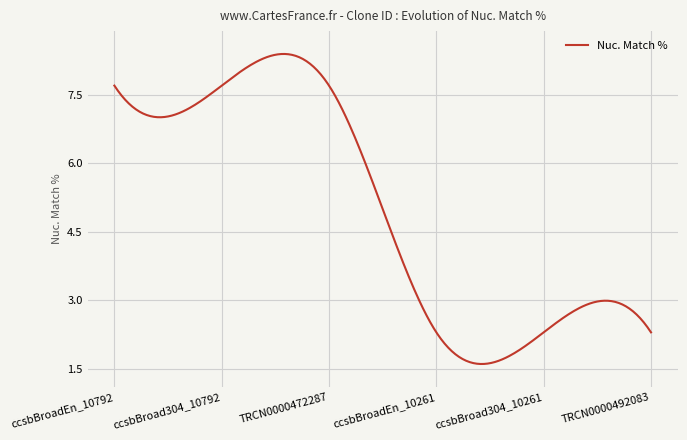

How many lines are shown in the chart?

1